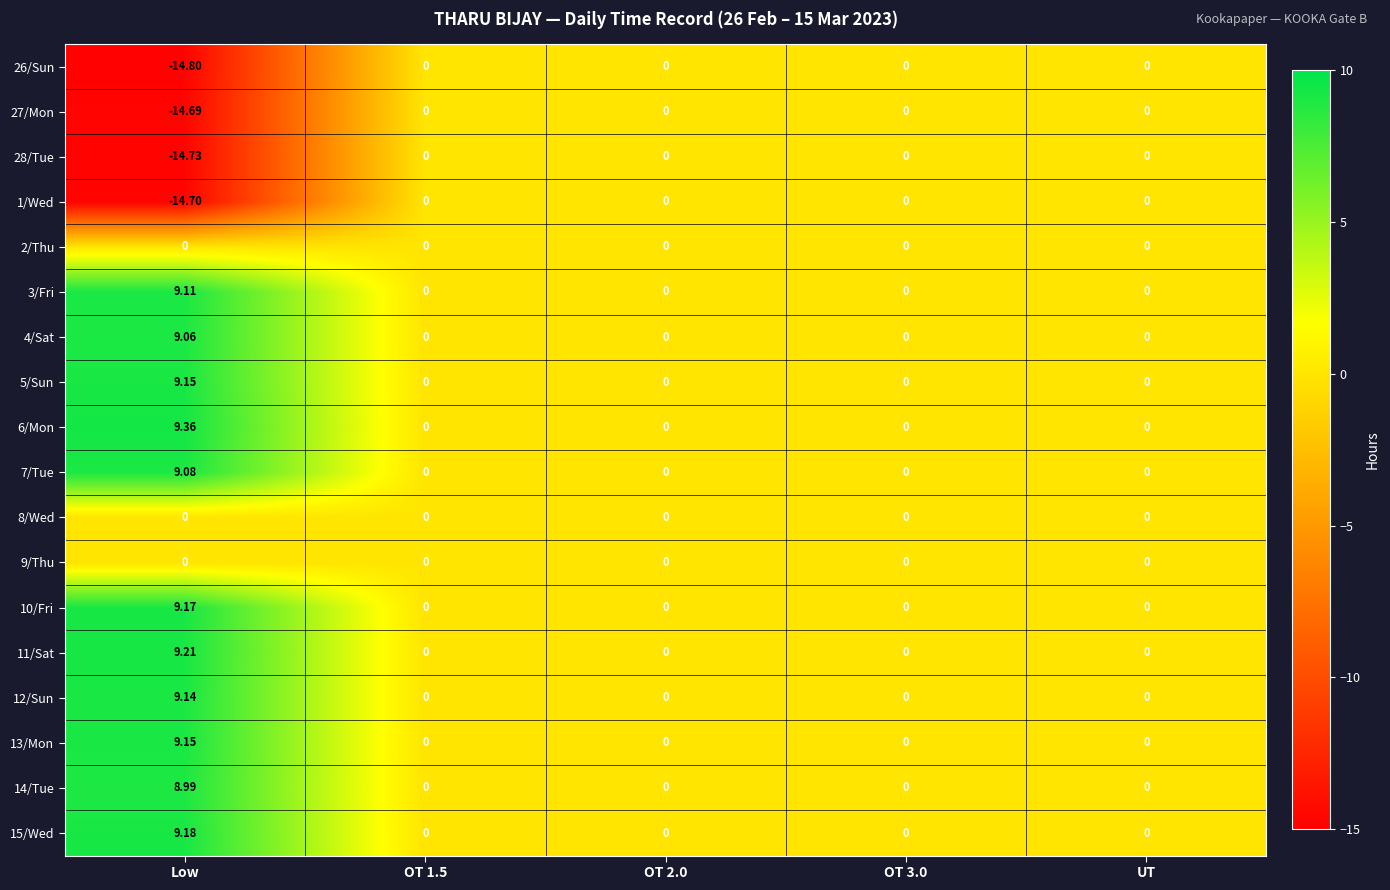

At which category is the sum across all series the highest?

Low